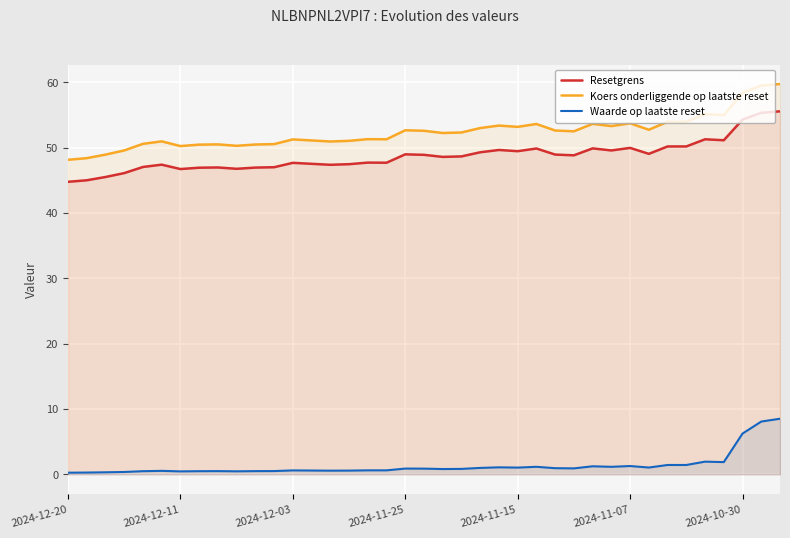

How many lines are shown in the chart?

3